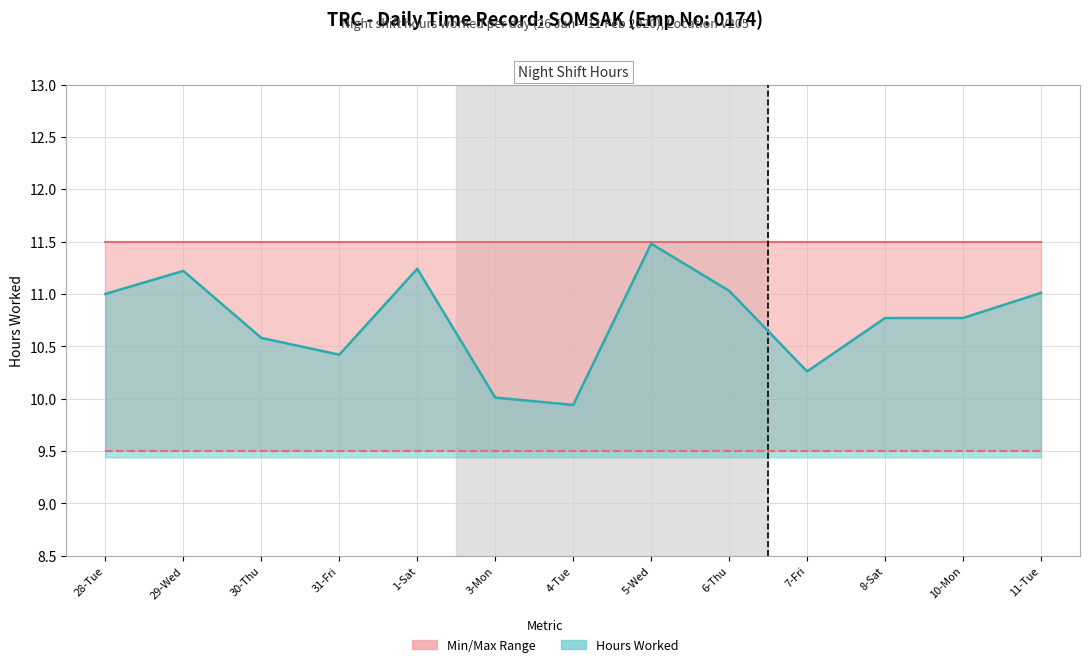

What is the greatest value displayed?

11.5